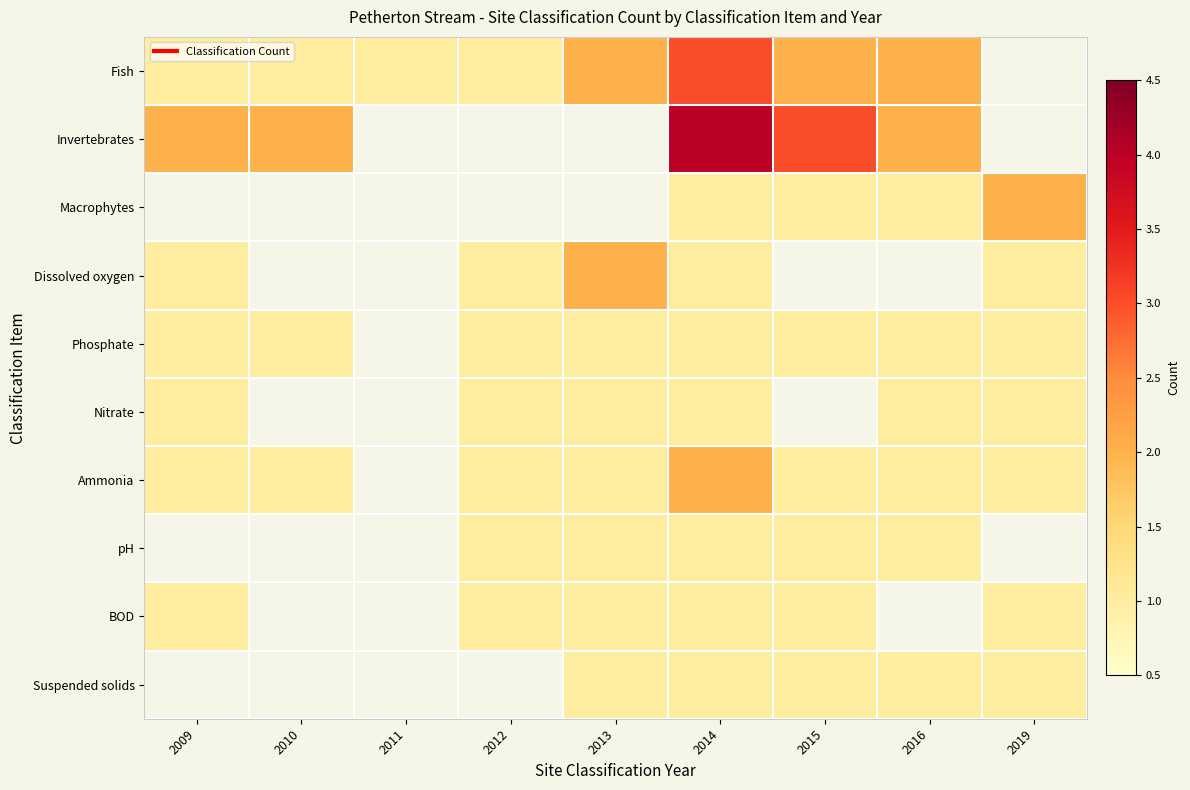

What is the sum of the BOD values at 2015 and 2009?

2.0